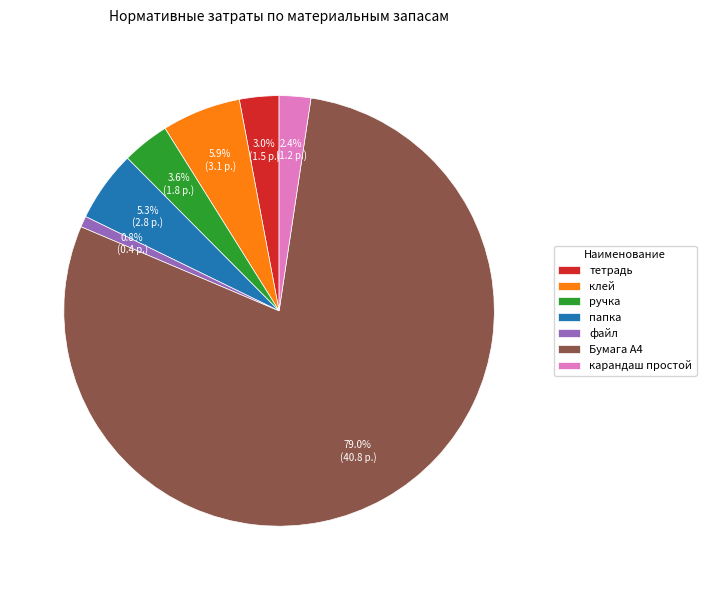

What is the smallest slice in the pie chart?

файл